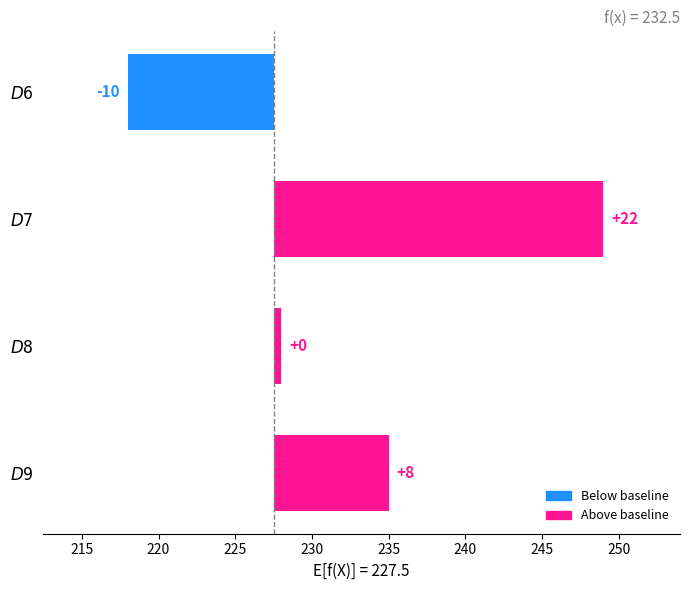

The value at $D$6 is -15.0. True or false?

False